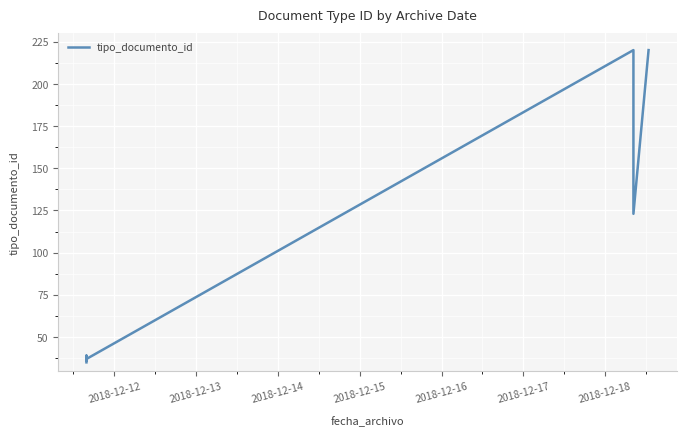

How many interior local valleys (lower than both neighbors) does the data have?

3